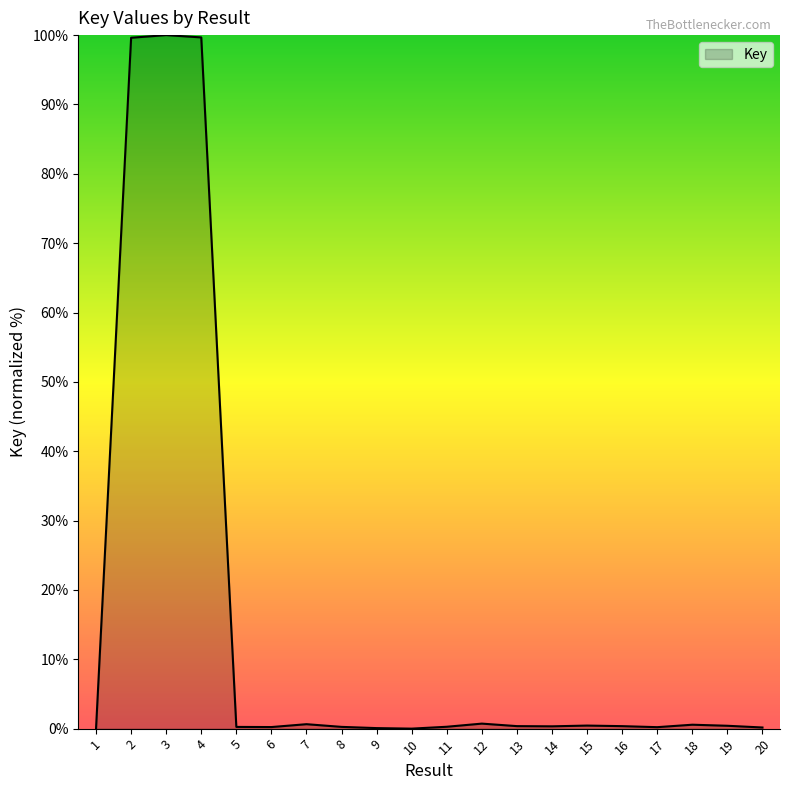

What is the greatest value displayed?

100.0